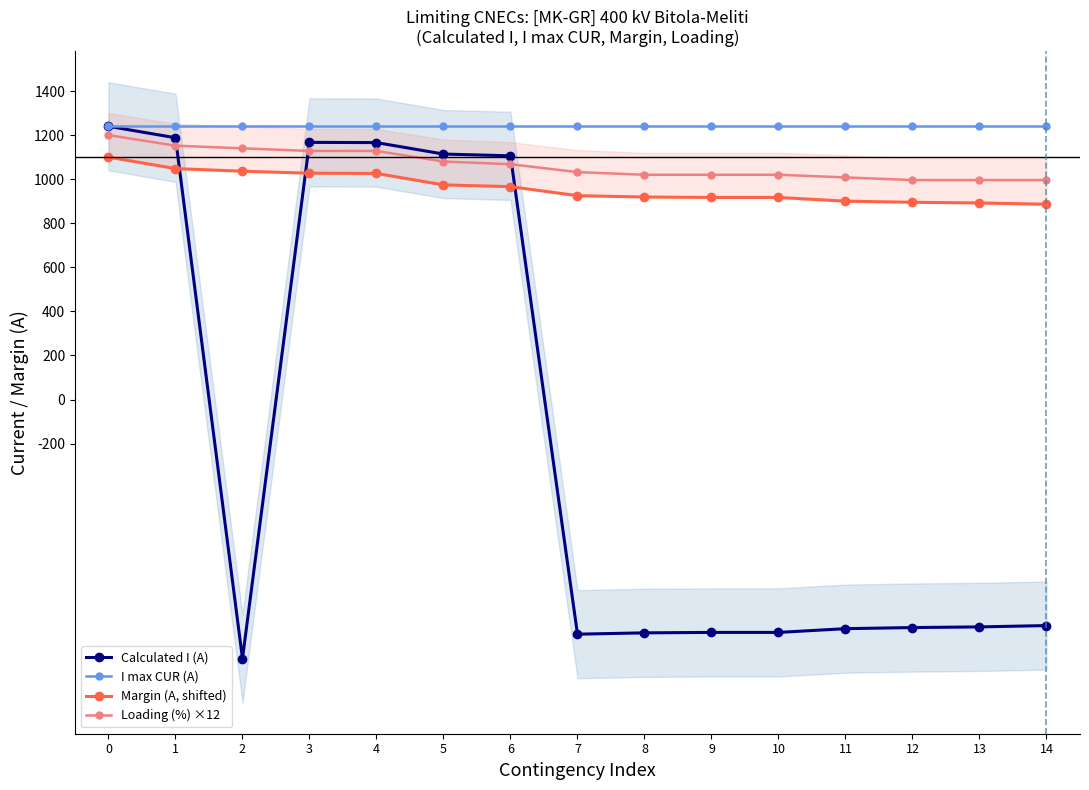

Reading left to right, transcribe all the data shown in this chart.

Calculated I (A): 0=1240	1=1188	2=-1176	3=1167	4=1166	5=1114	6=1106	7=-1065	8=-1059	9=-1057	10=-1057	11=-1040	12=-1035	13=-1032	14=-1026
I max CUR (A): 0=1240	1=1240	2=1240	3=1240	4=1240	5=1240	6=1240	7=1240	8=1240	9=1240	10=1240	11=1240	12=1240	13=1240	14=1240
Margin (A, shifted): 0=1100	1=1048	2=1036	3=1027	4=1026	5=974	6=966	7=925	8=919	9=917	10=917	11=900	12=895	13=892	14=886
Loading (%) ×12: 0=1200	1=1152	2=1140	3=1128	4=1128	5=1080	6=1068	7=1032	8=1020	9=1020	10=1020	11=1008	12=996	13=996	14=996